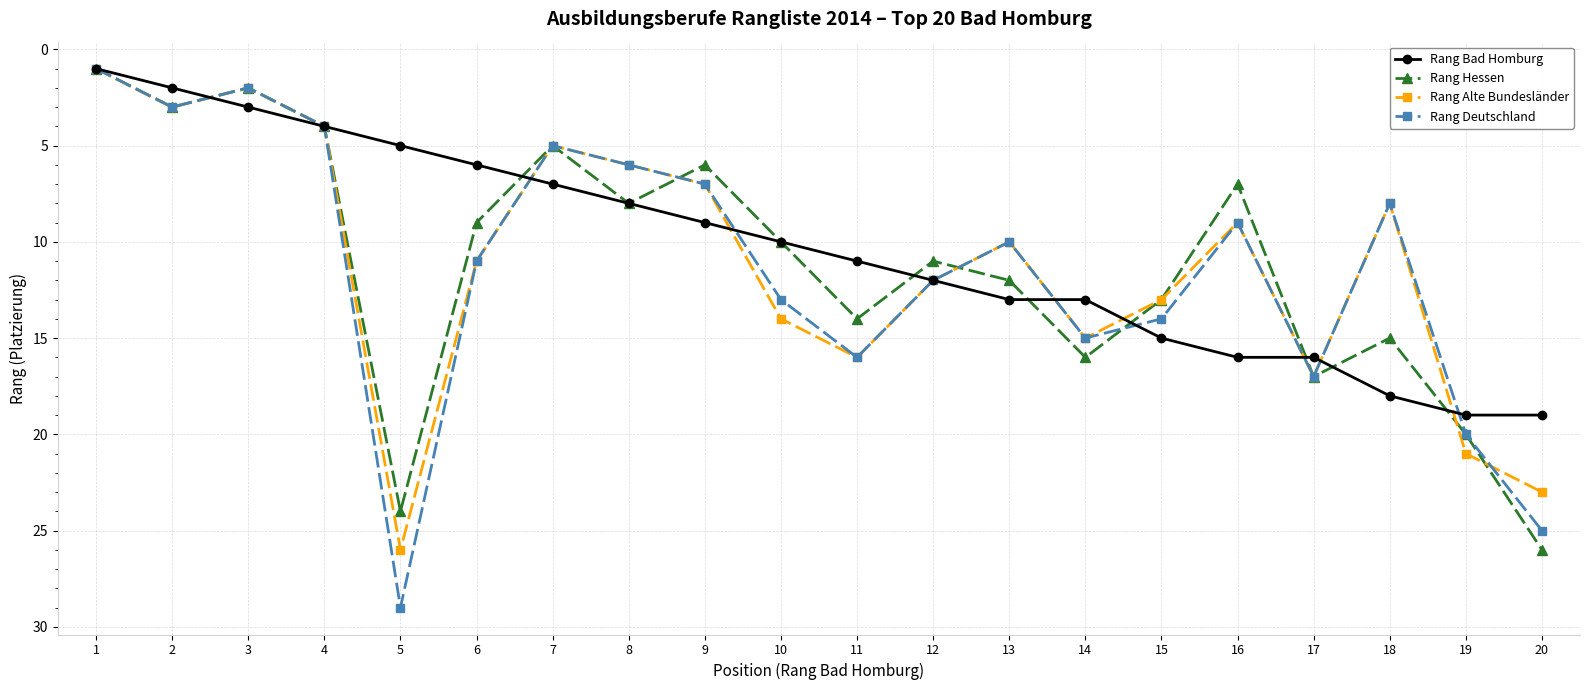

True or false: Rang Bad Homburg and Rang Deutschland cross at least once.

True